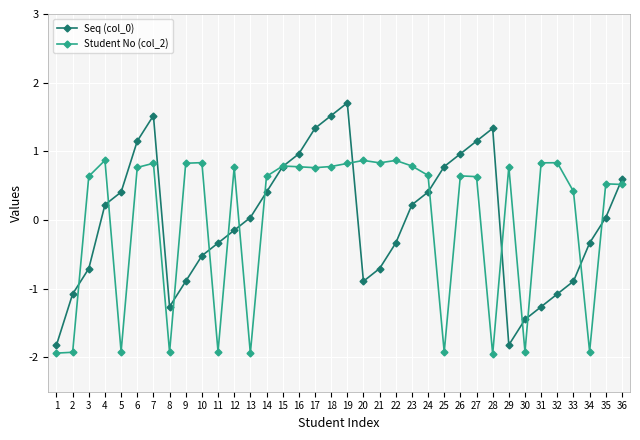

What is the value of the Student No (col_2) point at the 14th from the left?

0.6